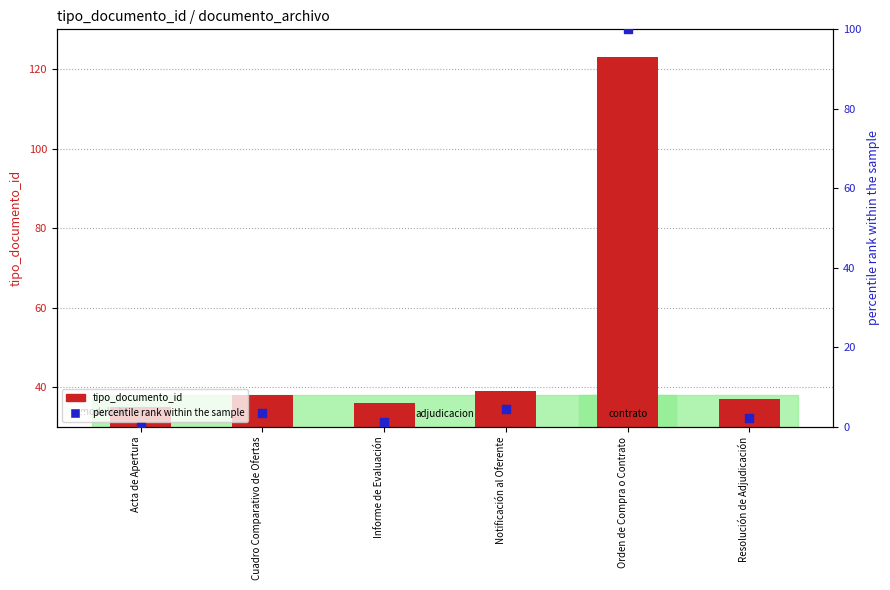

Is the value of tipo_documento_id at Cuadro Comparativo de Ofertas greater than the value of percentile rank within the sample at Cuadro Comparativo de Ofertas?

Yes